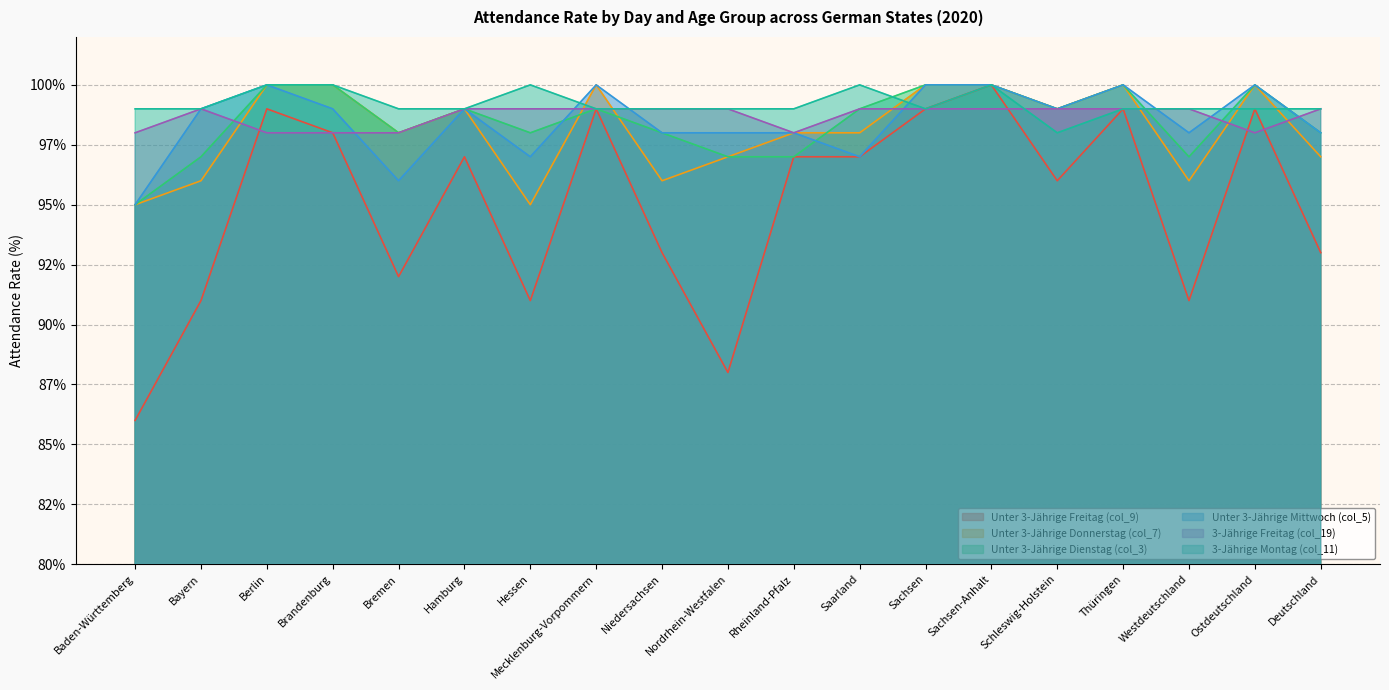

At Baden-Württemberg, list the series in order from largest to smallest.

3-Jährige Montag (col_11), 3-Jährige Freitag (col_19), Unter 3-Jährige Donnerstag (col_7), Unter 3-Jährige Dienstag (col_3), Unter 3-Jährige Mittwoch (col_5), Unter 3-Jährige Freitag (col_9)